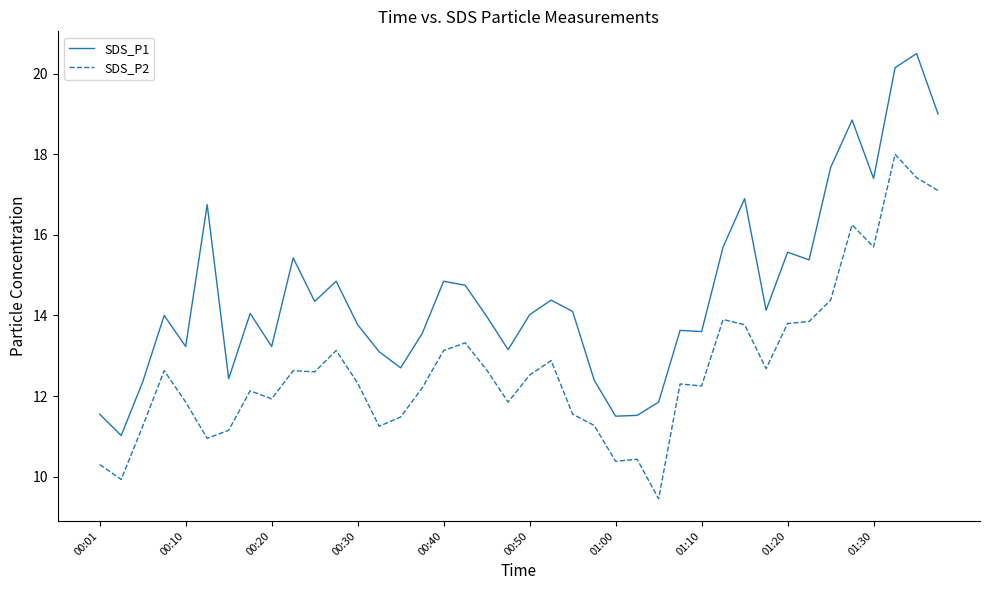

What is the greatest value displayed?

20.5